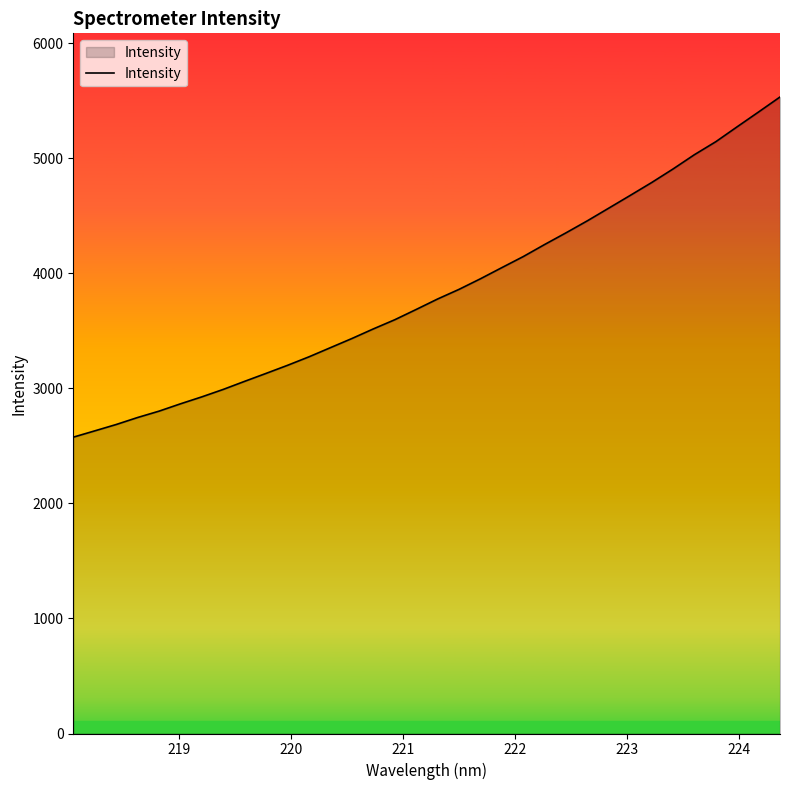

What is the greatest value displayed?

5532.8